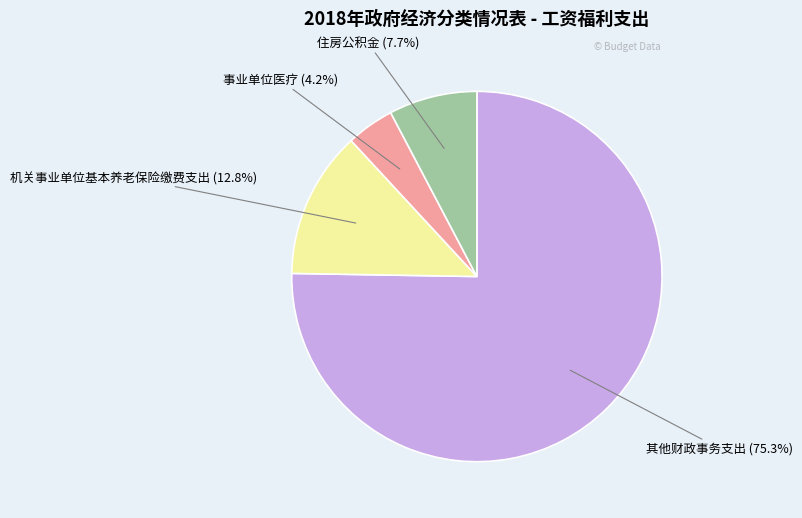

Does any single category account for the majority?

Yes